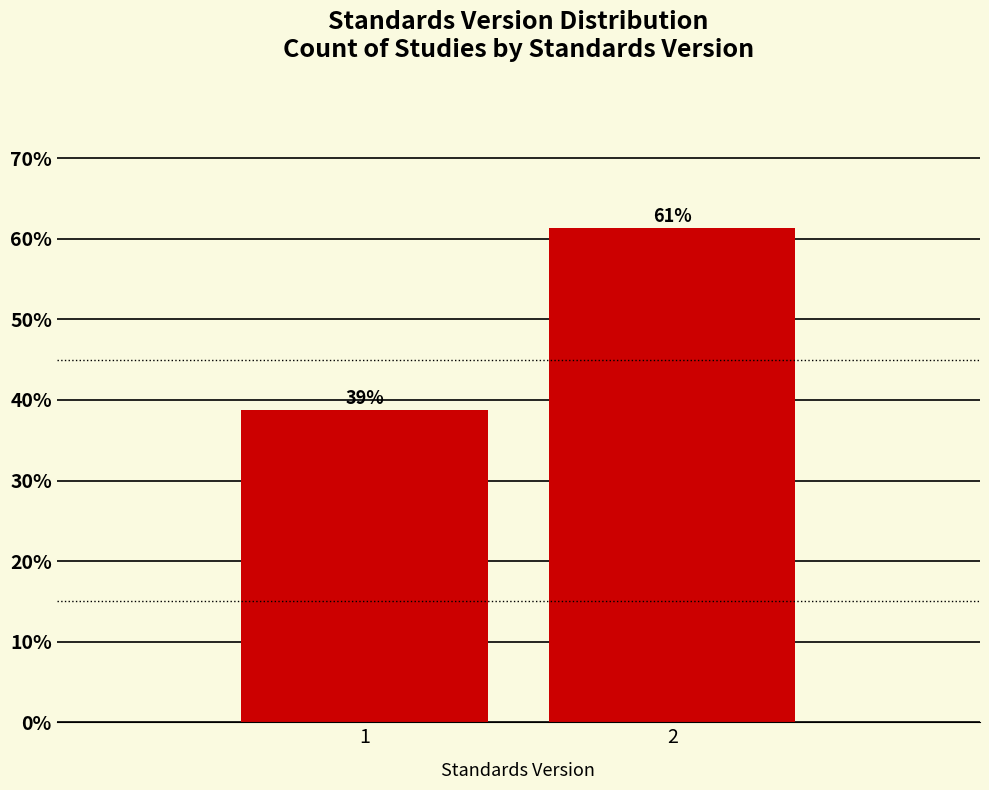

The chart shows a value of 58.0 at 1. True or false?

False